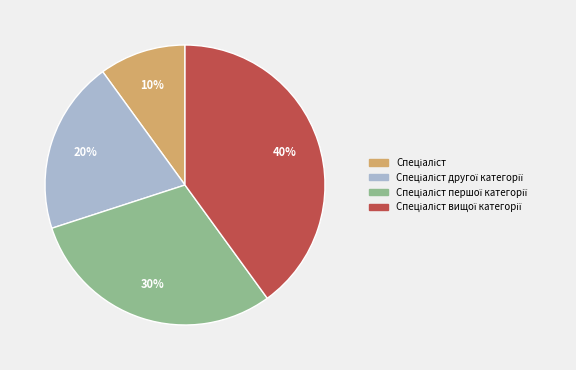

Does any single category account for the majority?

No